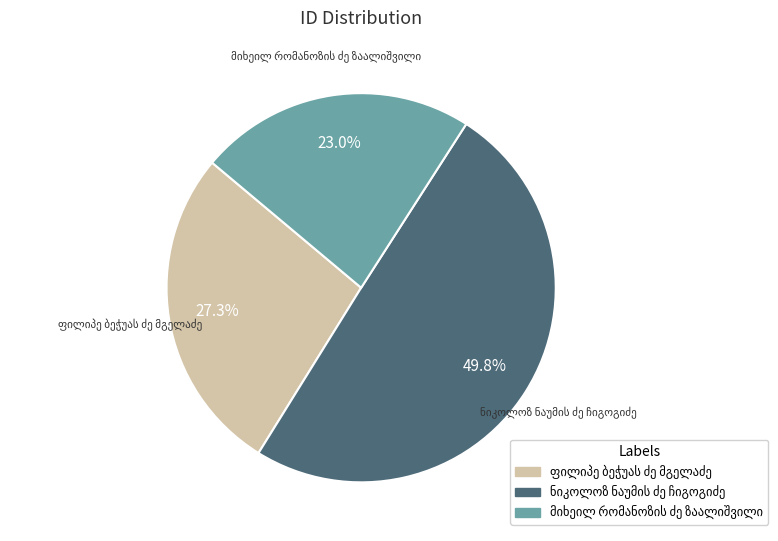

Does any single category account for the majority?

No